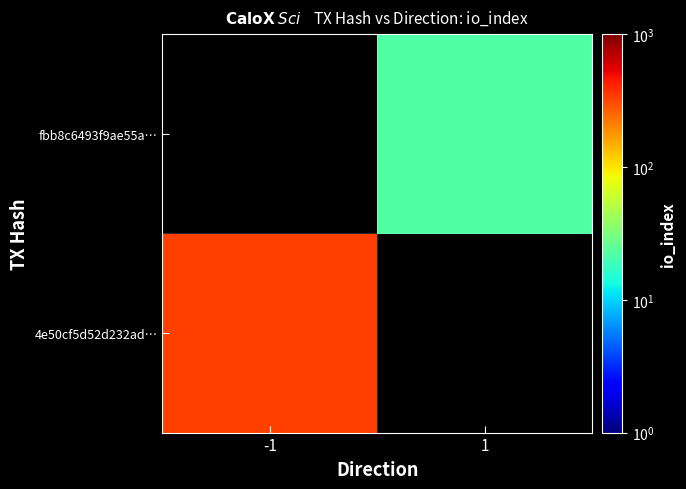

At which label does 4e50cf5d52d232ad… reach its minimum?

-1